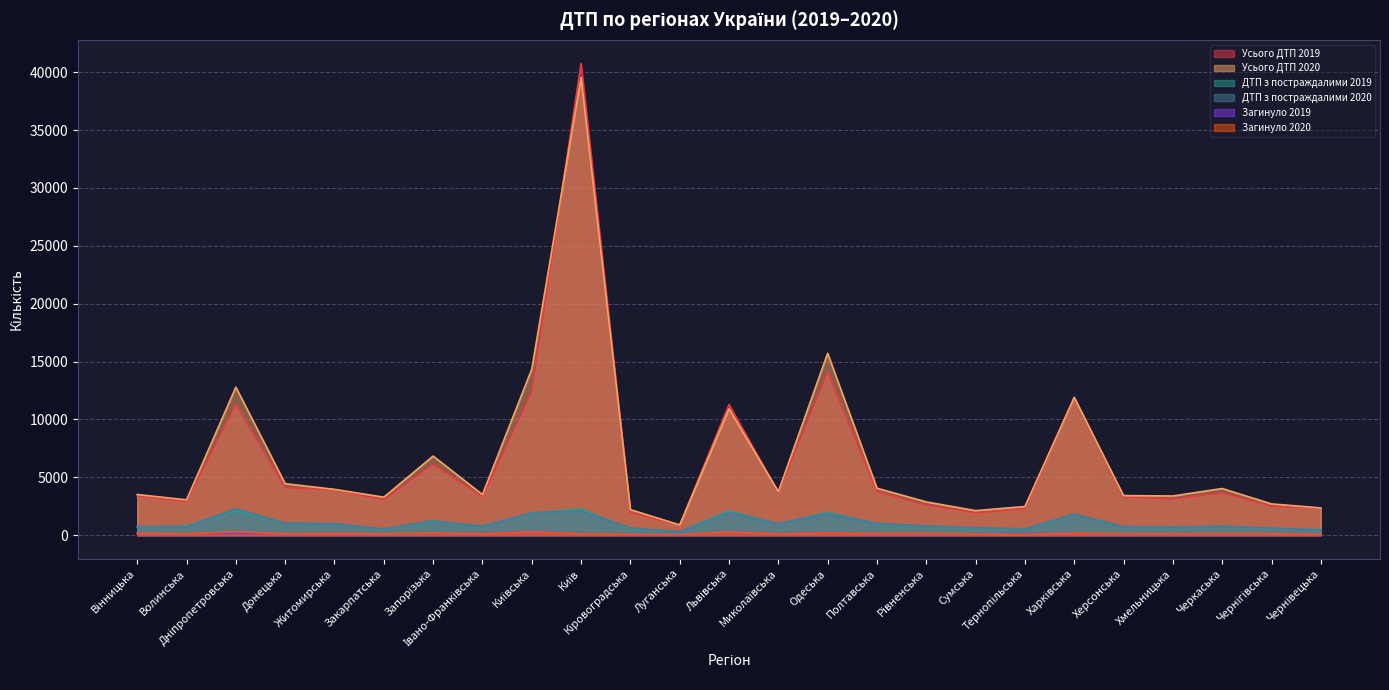

In ДТП з постраждалими 2020, how many points are higher than both neighbors (excluding endpoints)?

7